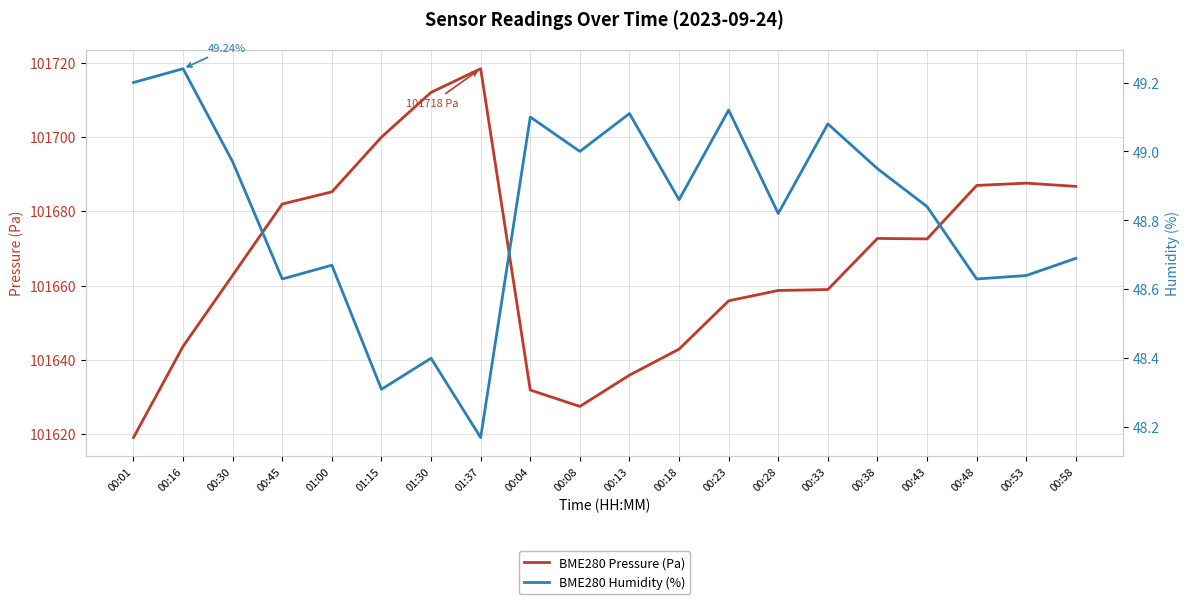

True or false: BME280 Humidity (%) has more than 1 points higher than both neighbors.

True